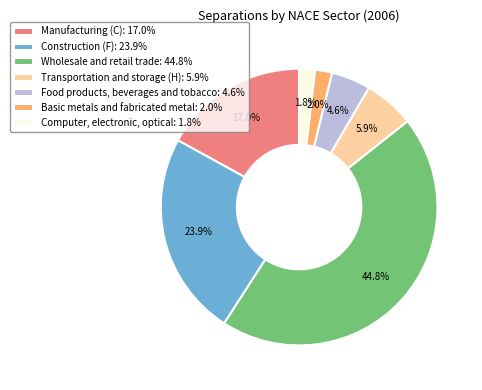

Is there a majority slice in this chart?

No